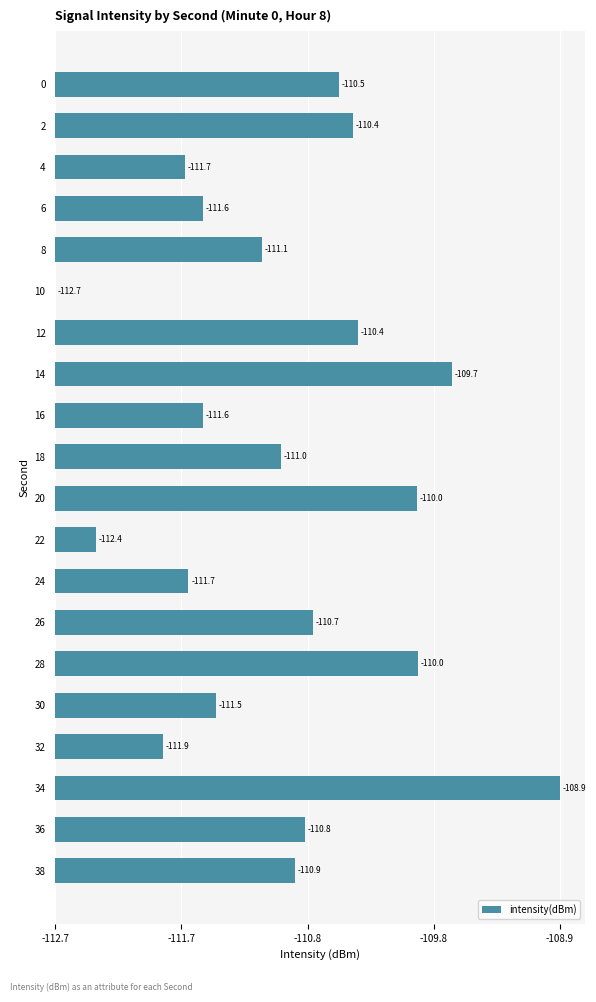

Are the bars horizontal?

Yes